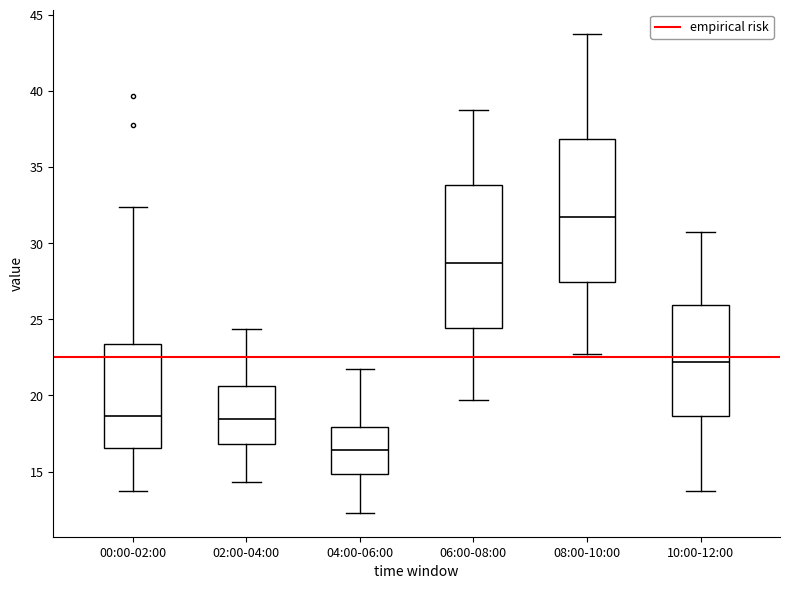

Where does the median line of the box for 10:00-12:00 sit on the y-axis? The values are not printed on the chart, so give them approximately, as read against the axis.

22.0